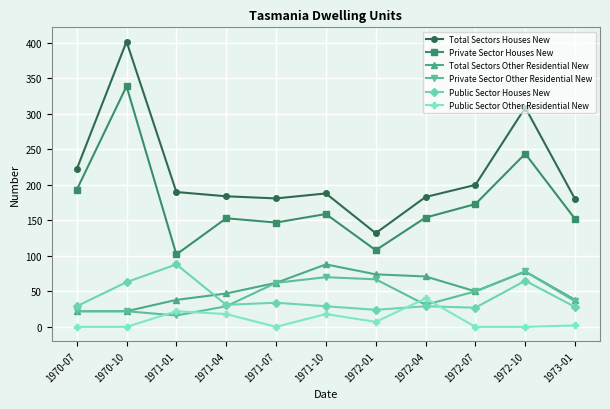

The value of Total Sectors Other Residential New at 1971-01 is 21. True or false?

False